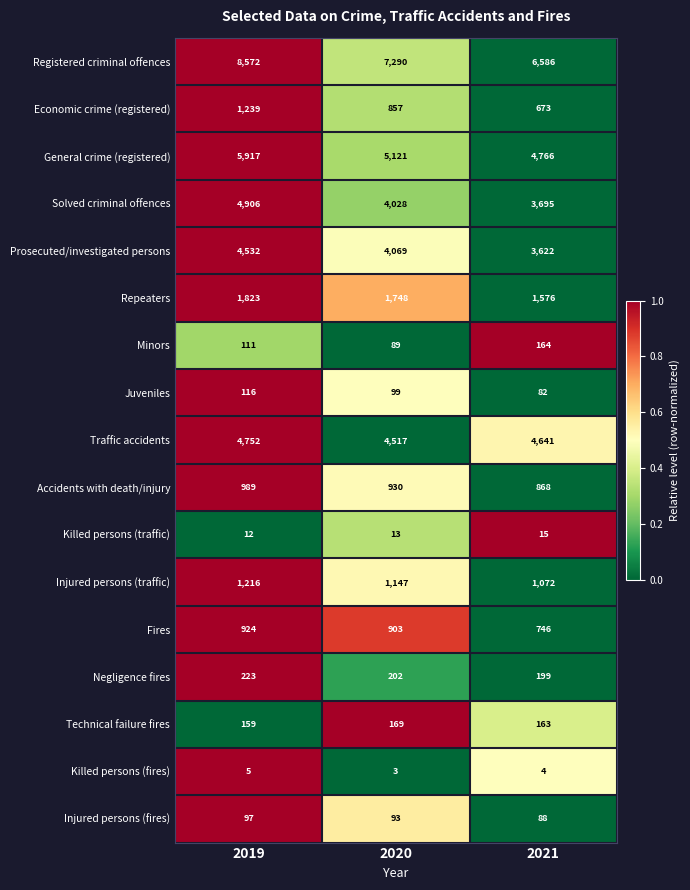

What is the difference between the maximum and second lowest values in the Economic crime (registered) series?

382